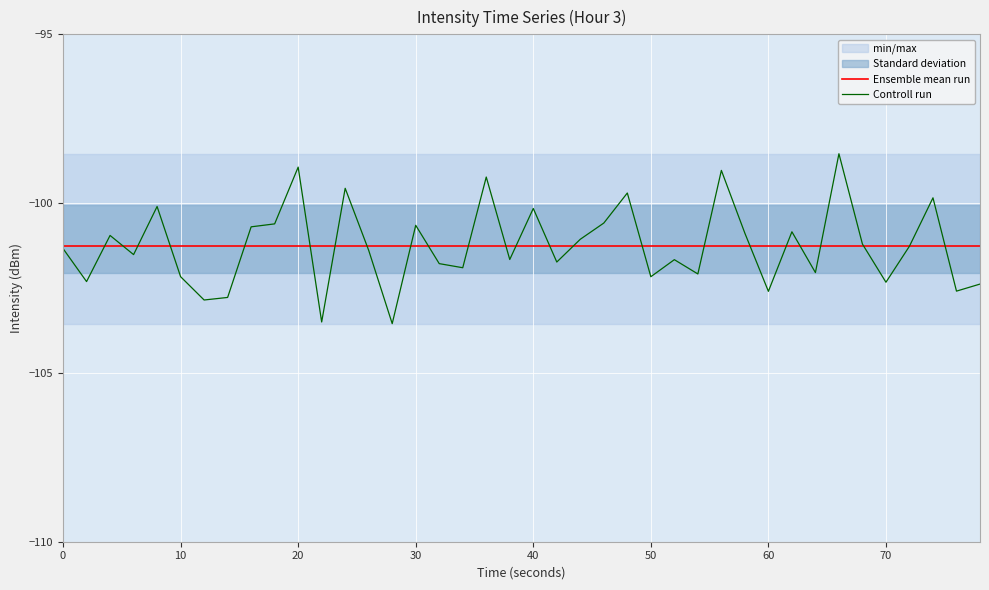

Is it true that Controll run equals -102.3 at 70?

True